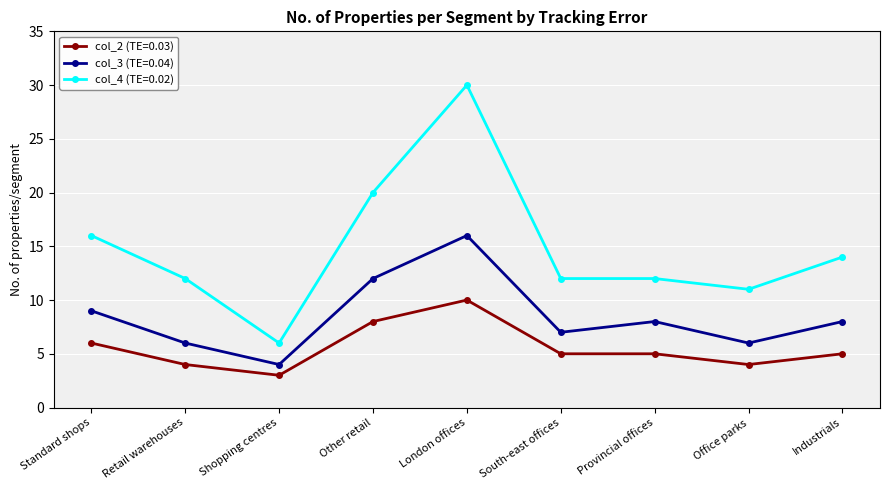

Where is col_3 (TE=0.04) nearest to the value 10?

Standard shops